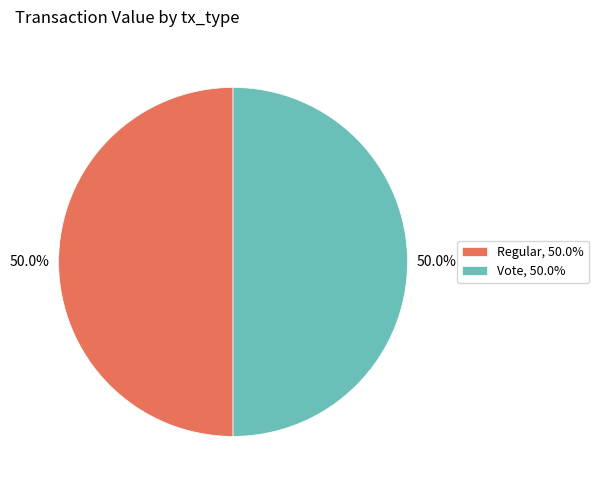

What percentage is NOT represented by Vote, 50.0%?

50.0%